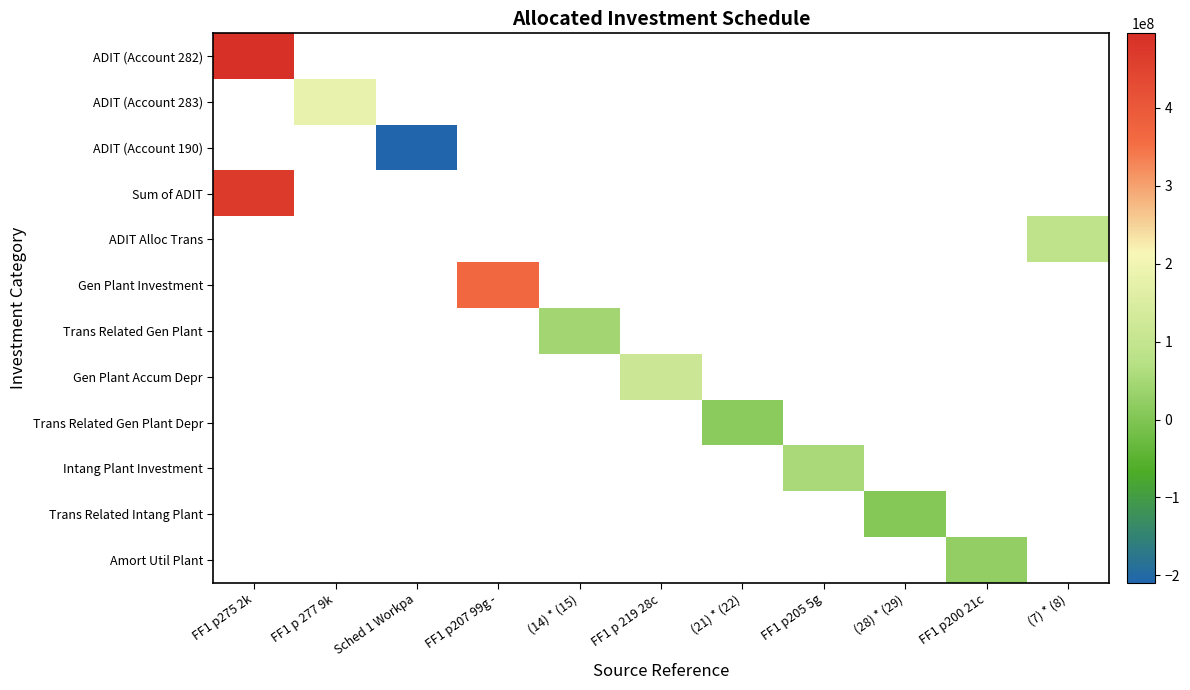

At how many categories does at least one series exceed 3996481?

10